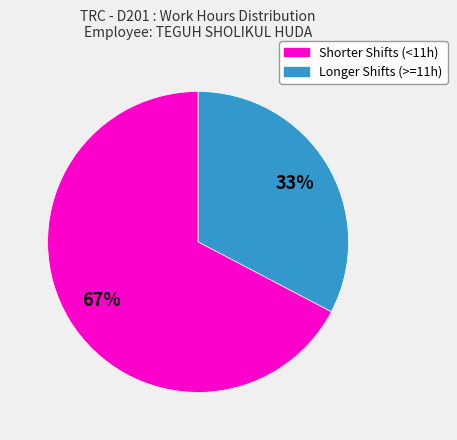

How many segments does this pie chart have?

2